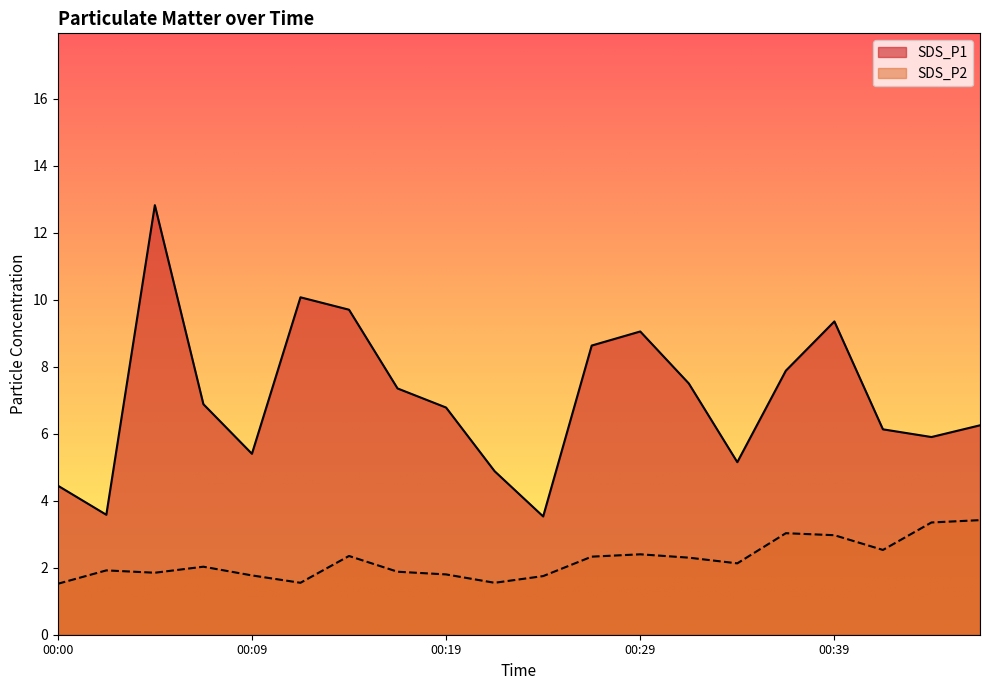

True or false: SDS_P2 and SDS_P1 intersect in this chart.

False